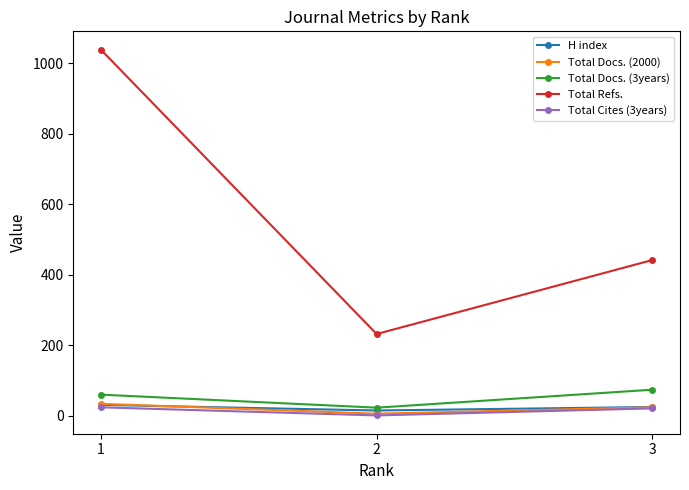

What are all the series names shown in the legend?

H index, Total Docs. (2000), Total Docs. (3years), Total Refs., Total Cites (3years)